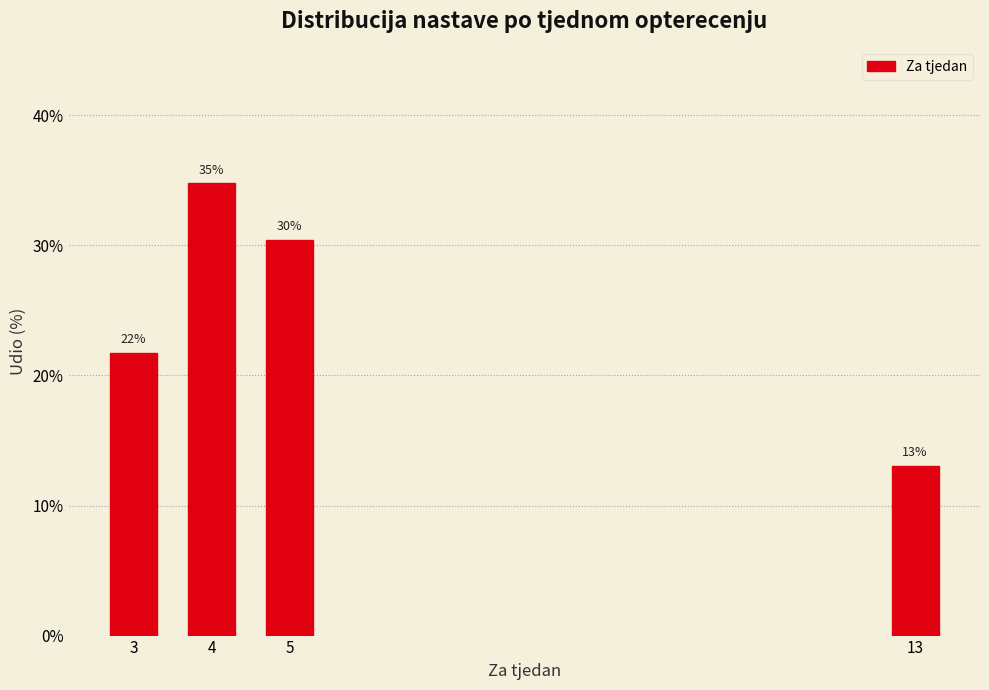

How many bars are there in total?

4